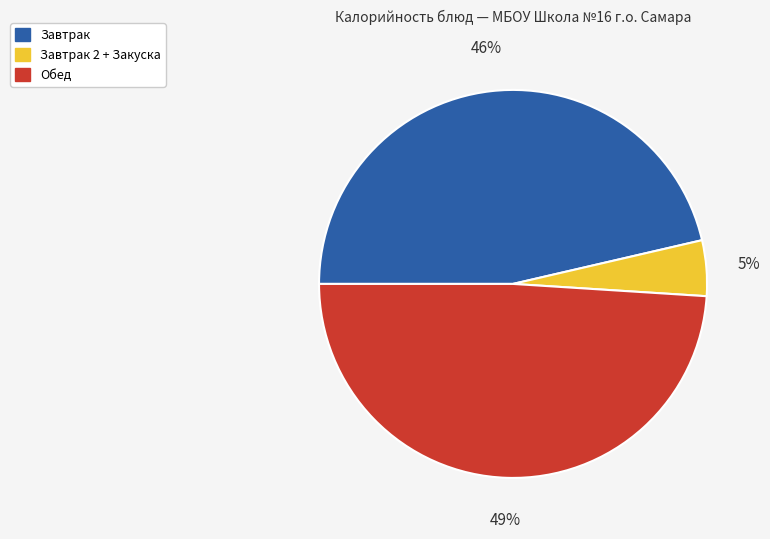

To the nearest percent, what is the average slice percentage?

33%